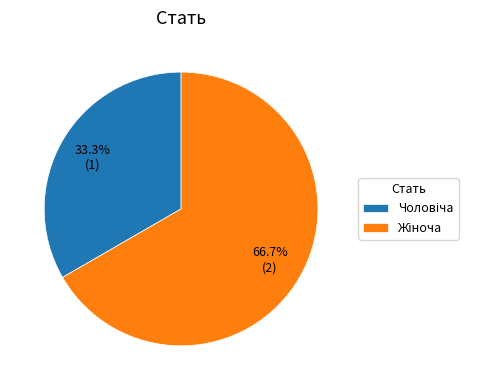

Is there a majority slice in this chart?

Yes